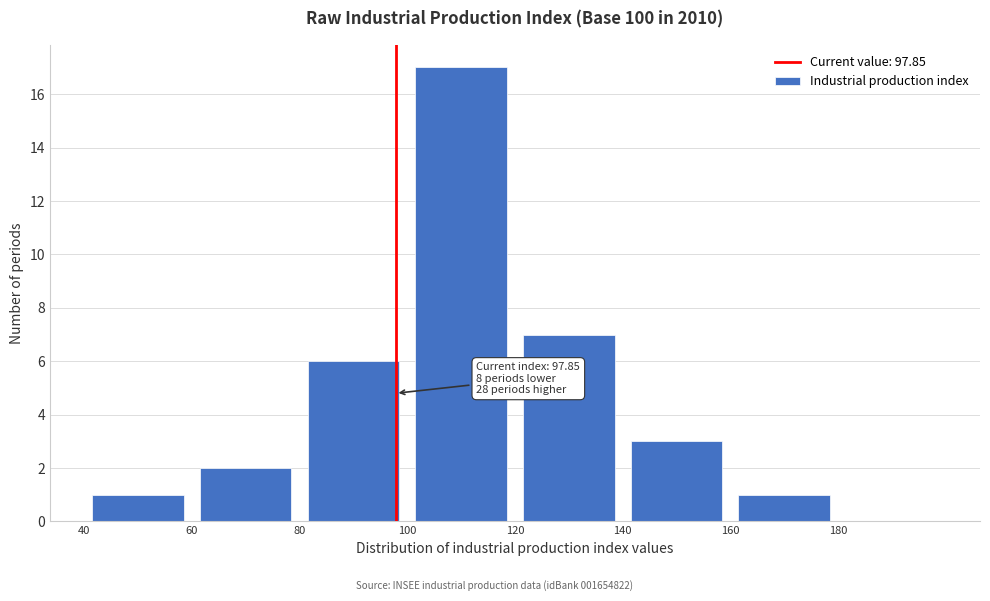

Which range on the x-axis has the tallest bar?

100 to 120